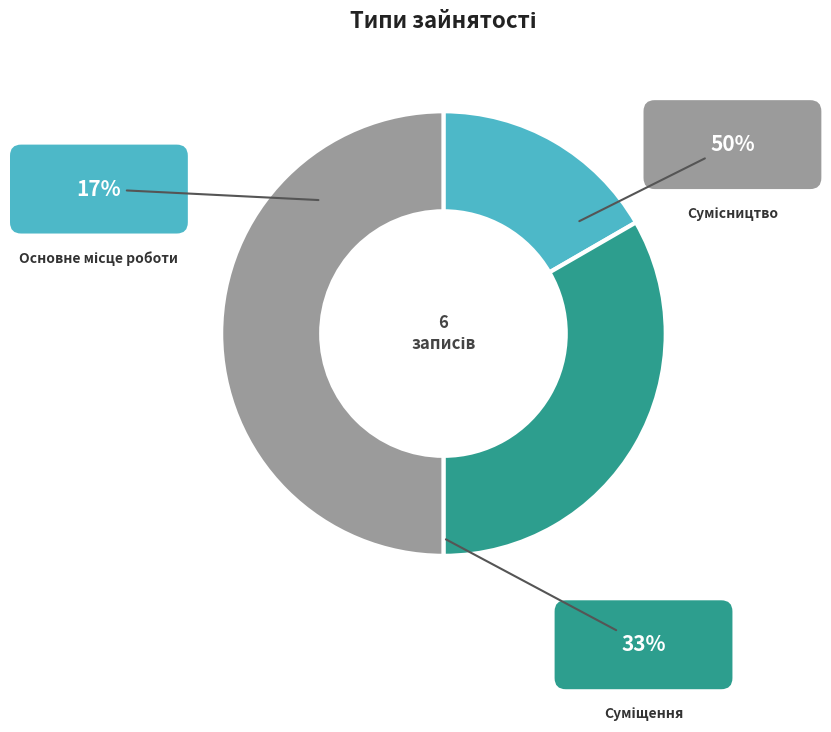

To the nearest percent, what is the difference between the largest and smallest slice percentages?

33%